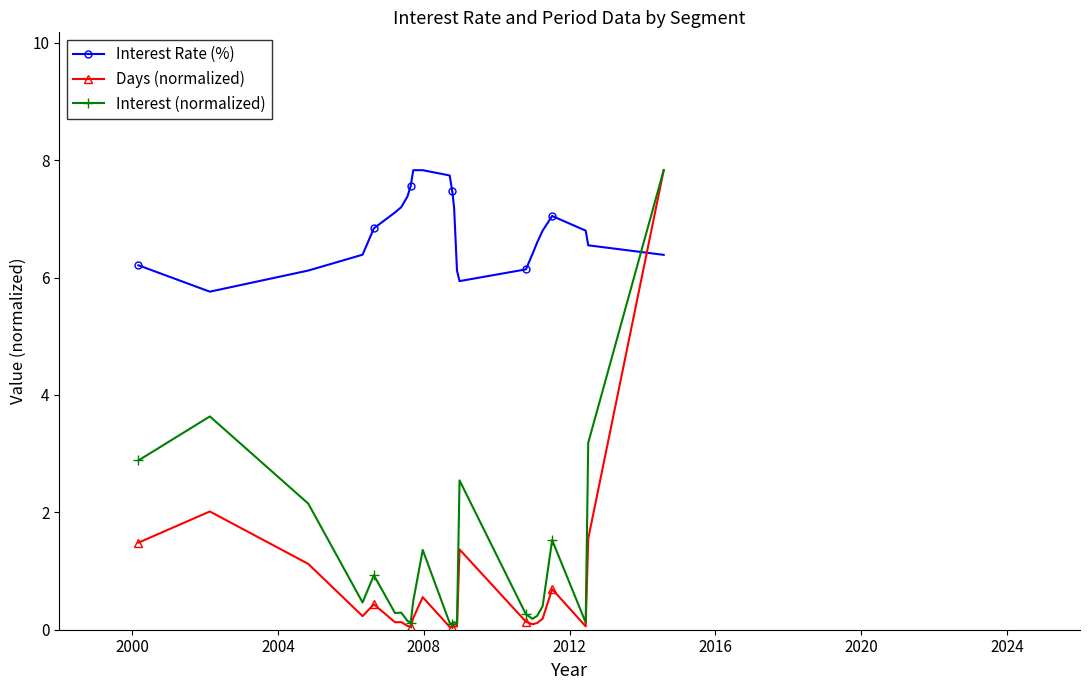

How many times do Interest Rate (%) and Days (normalized) cross each other?

1